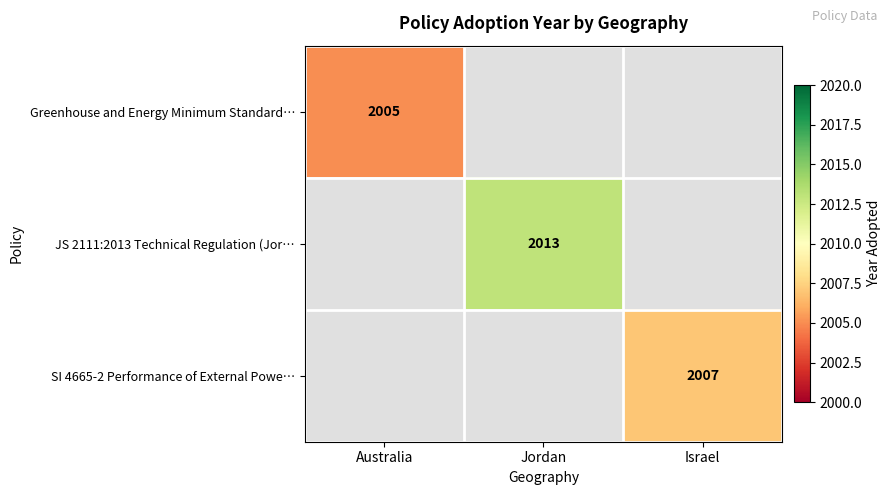

At how many categories does at least one series exceed 2010?

1